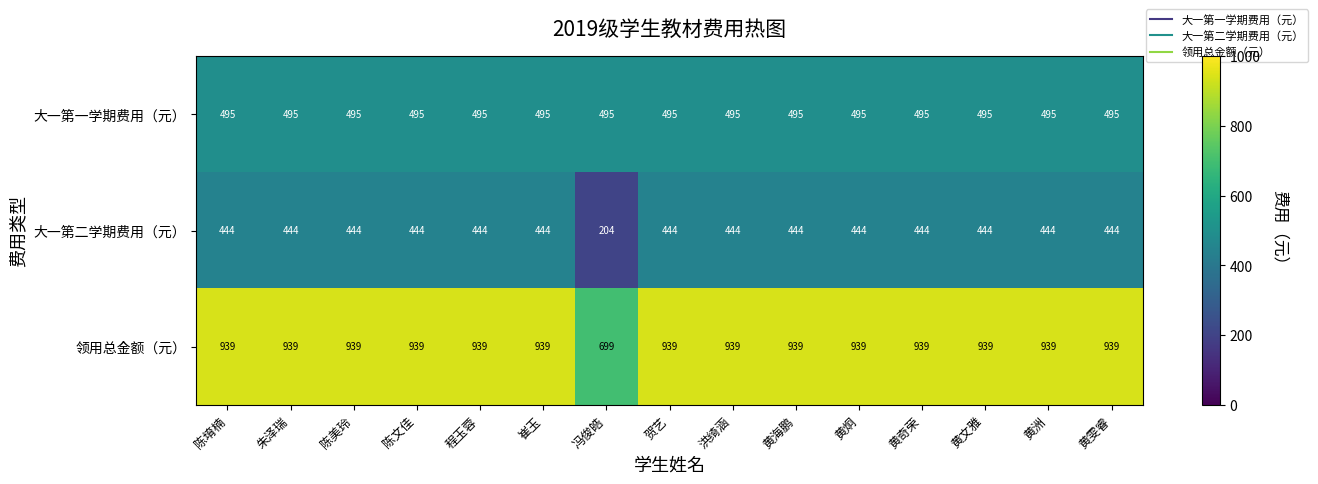

The 大一第二学期费用（元） series shows 108 at 陈堉楠. True or false?

False